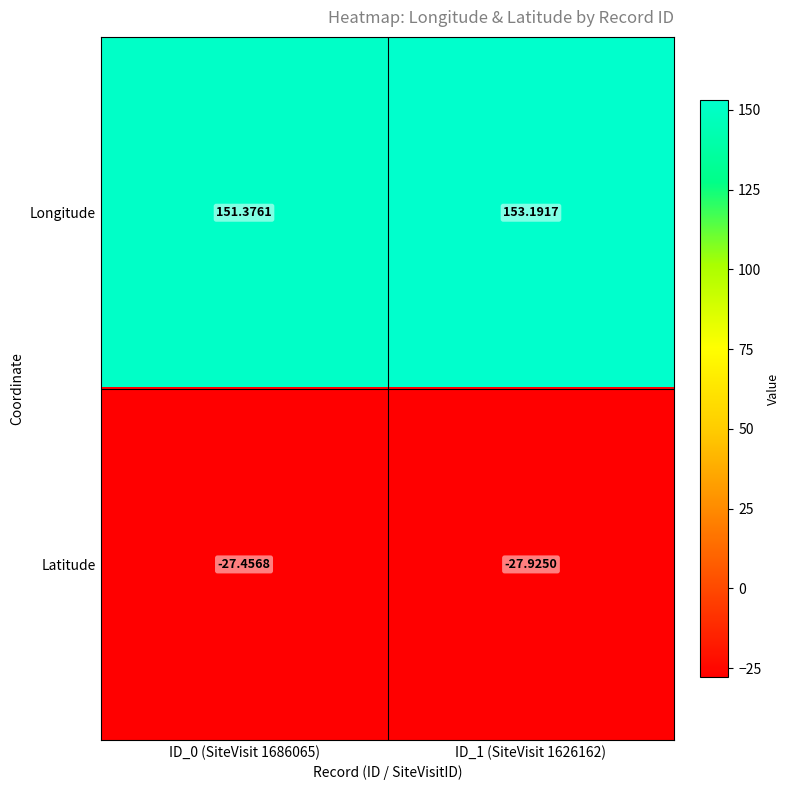

Which series has the largest total across all categories?

Longitude